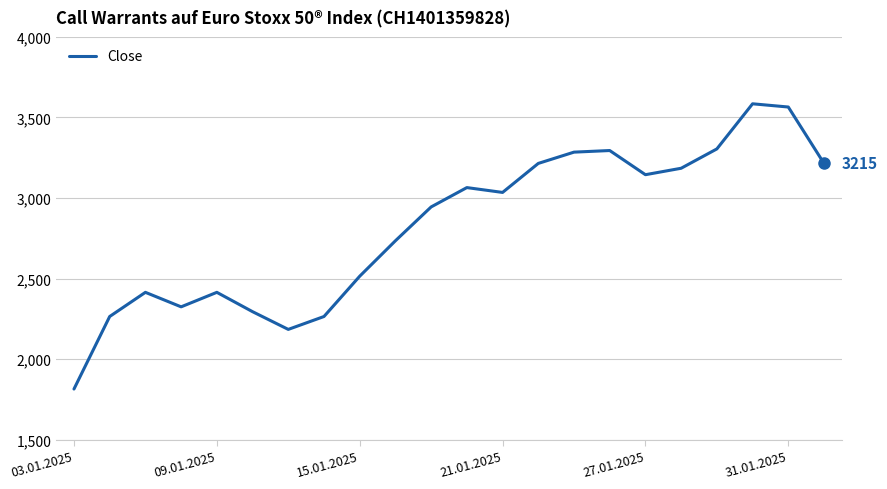

What is the difference between the maximum and minimum values?

1770